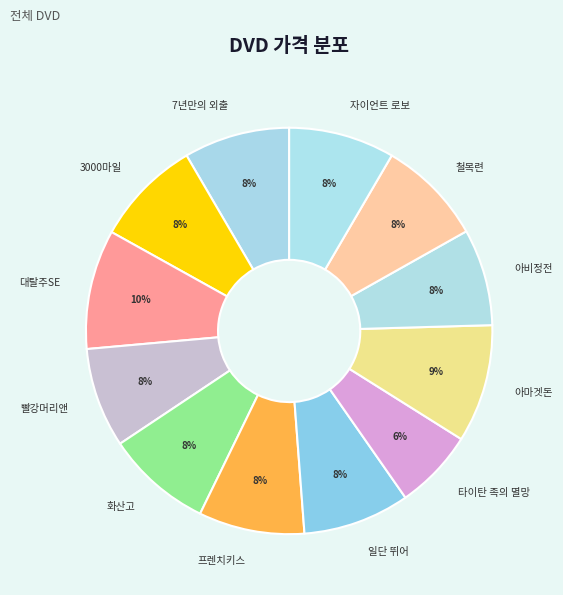

Do 자이언트 로보 and 7년만의 외출 together represent more than half of the pie?

No